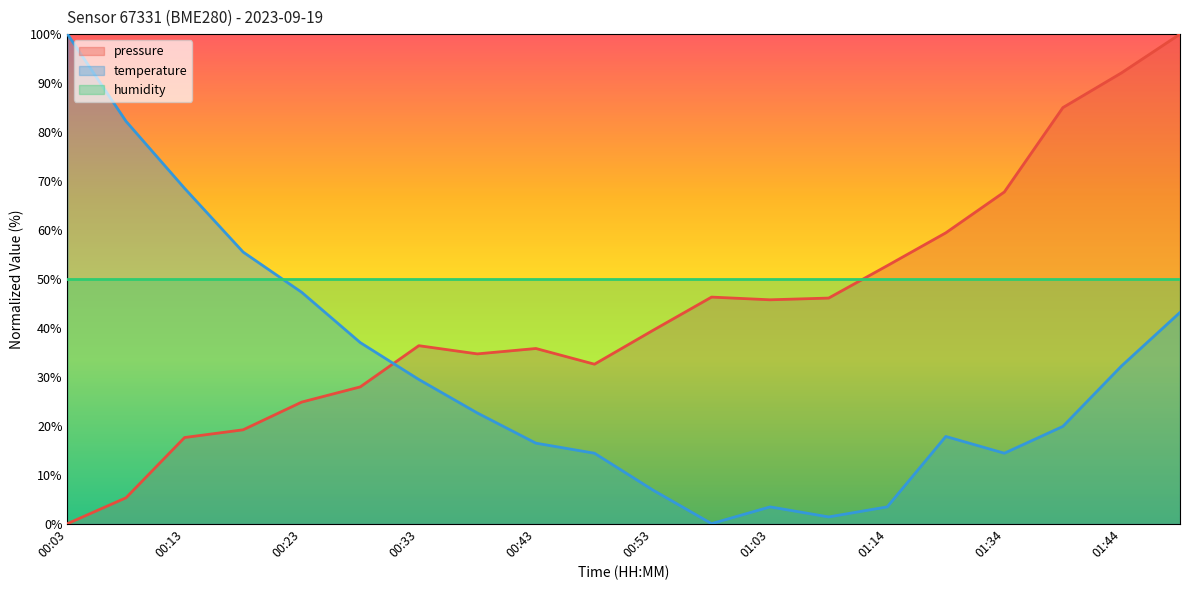

How many distinct data groups are displayed?

3